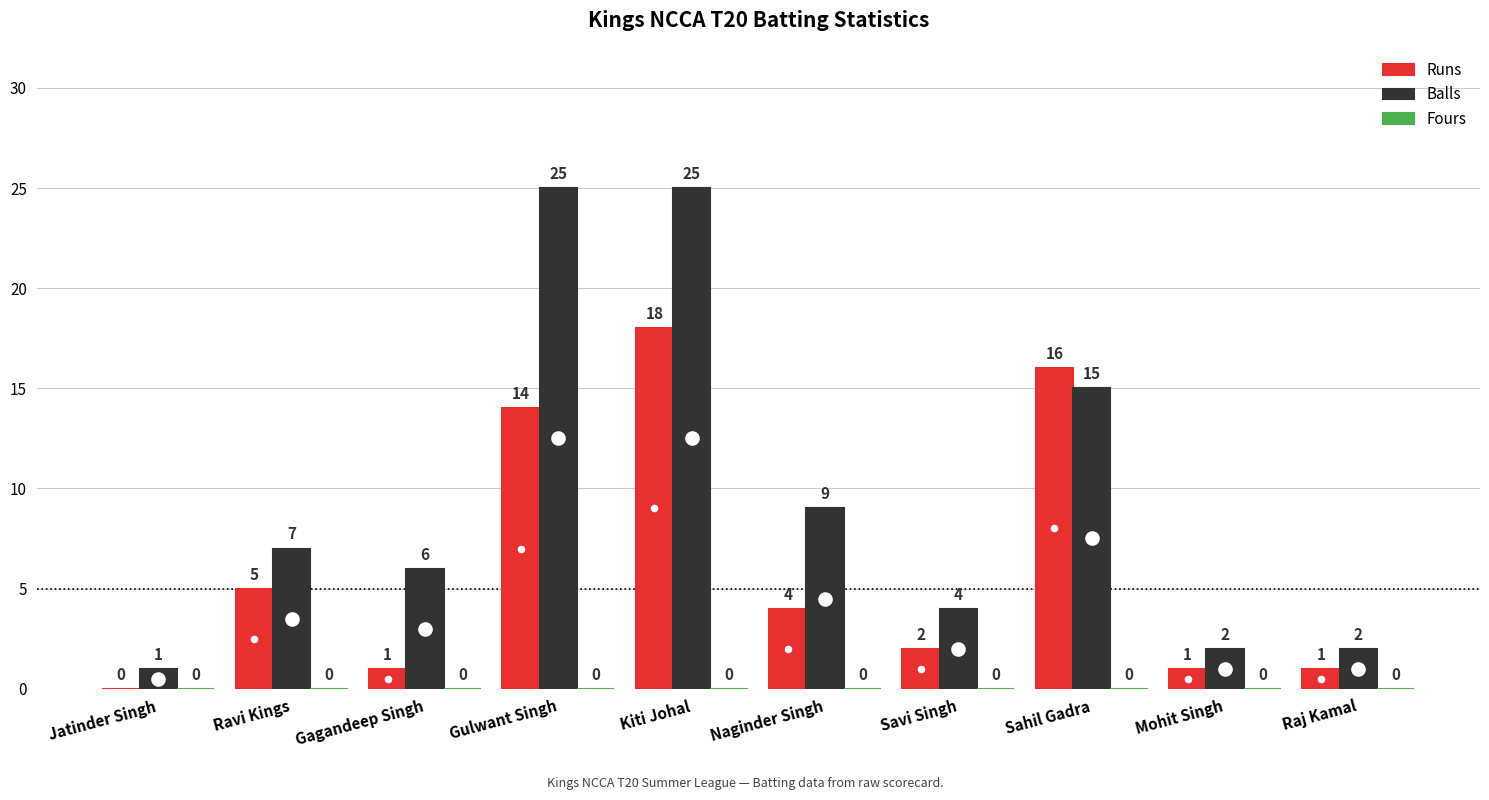

What is the spread (max minus min) of values at Gagandeep Singh?

5